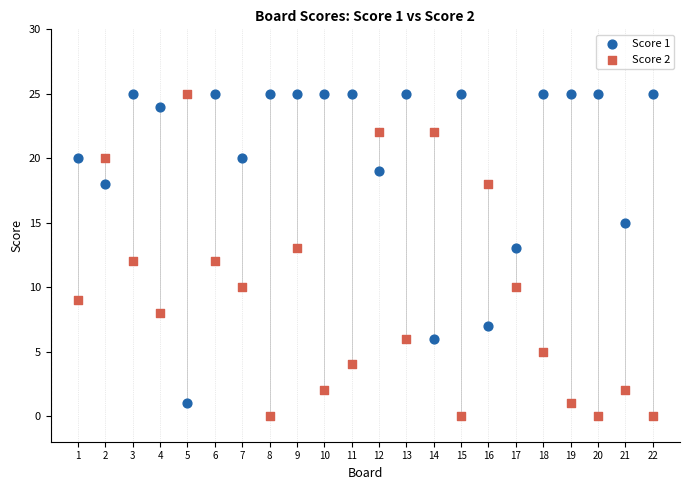

What is the X range (max minus min) for the scatter plot?

21